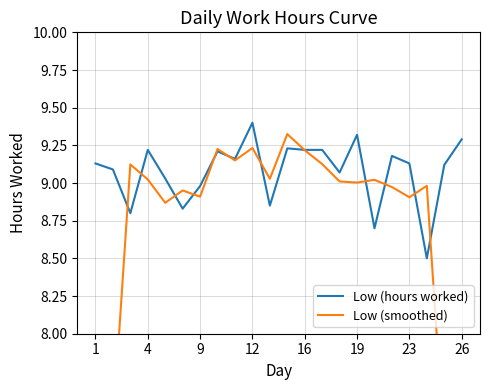

How many times do Low (smoothed) and Low (hours worked) cross each other?

12